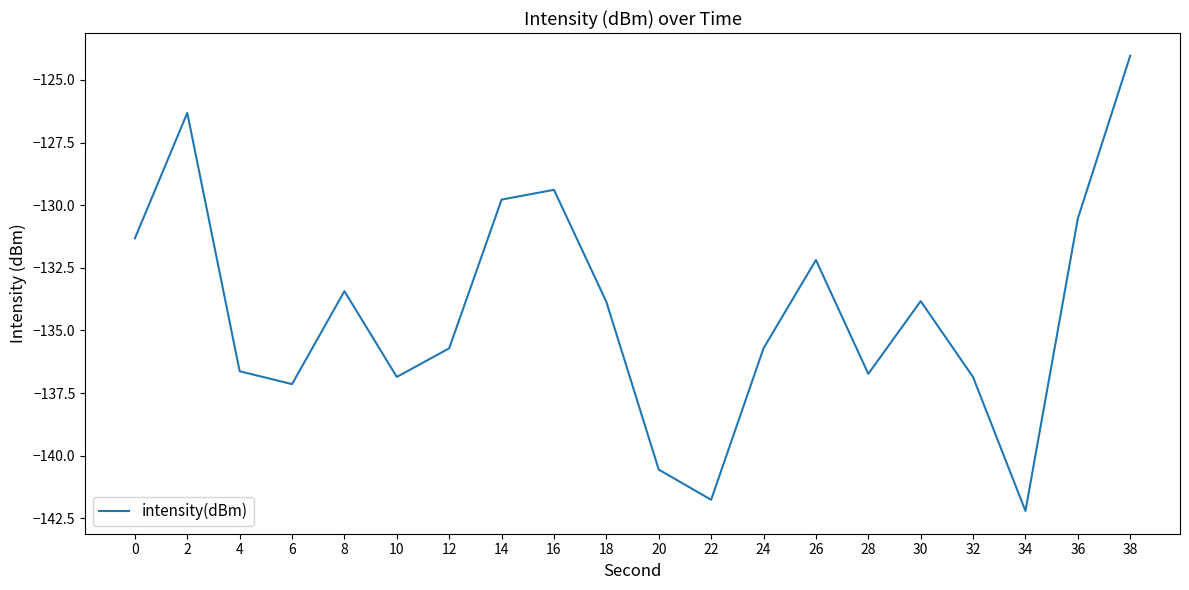

What is the difference between the maximum and minimum values?

18.2